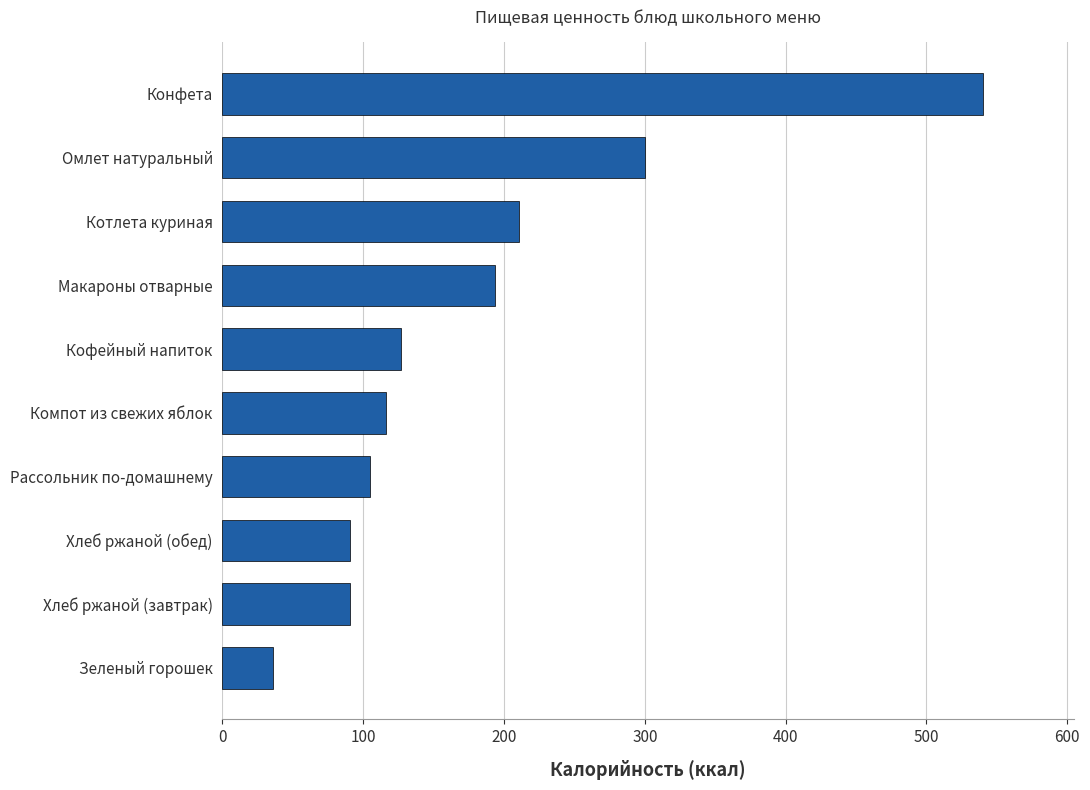

How many data points does each series have?

10